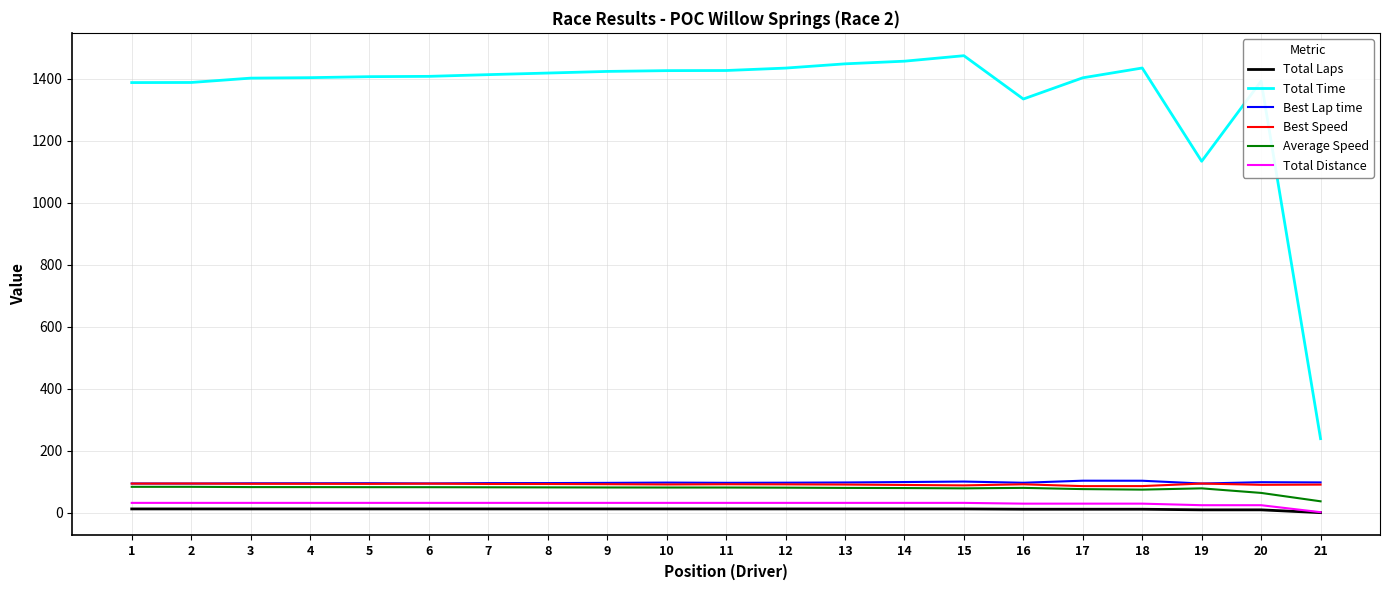

True or false: Best Lap time has more than 1 points higher than both neighbors.

True